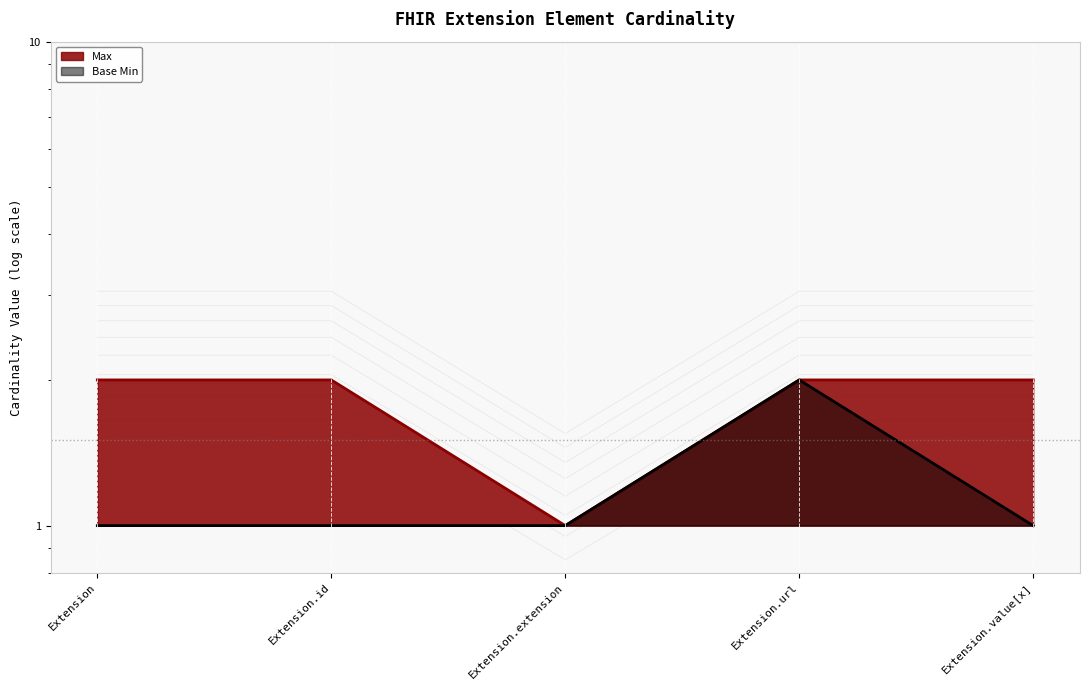

Which category has the highest value across all series?

Extension